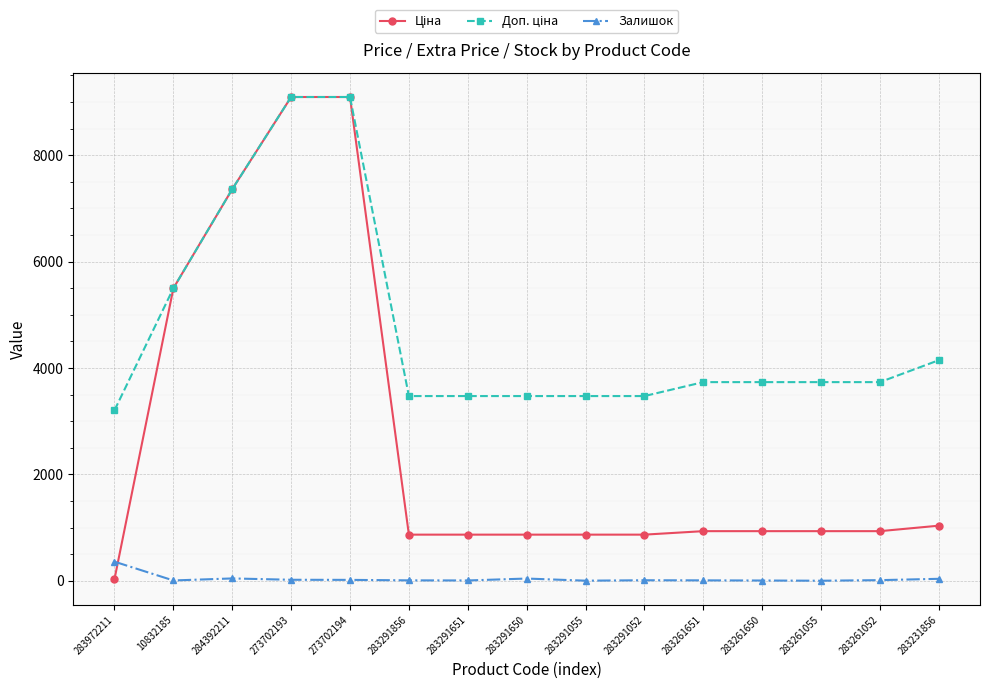

At how many categories does at least one series exceed 4488?

4